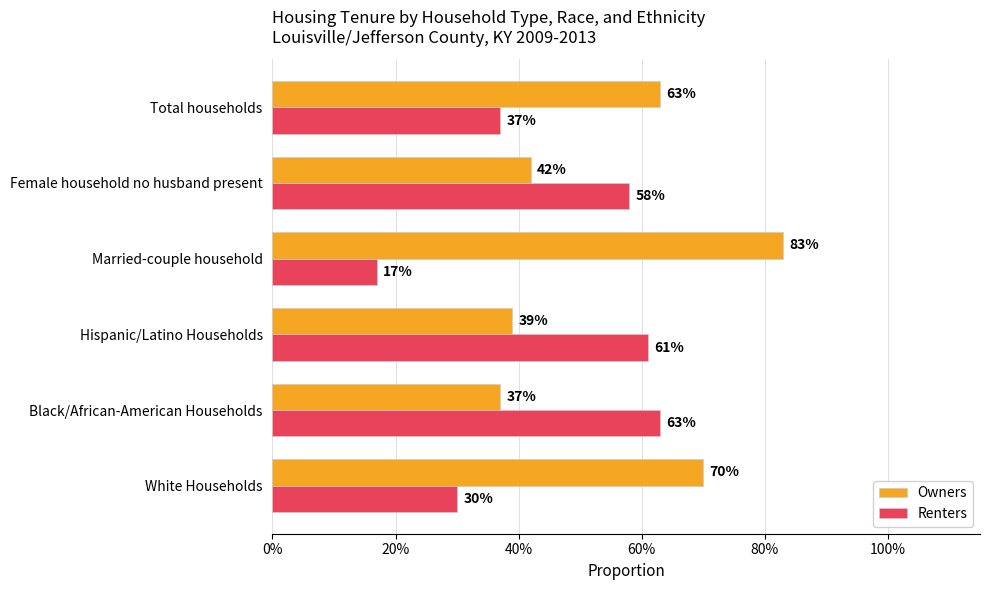

What are all the series names shown in the legend?

Owners, Renters